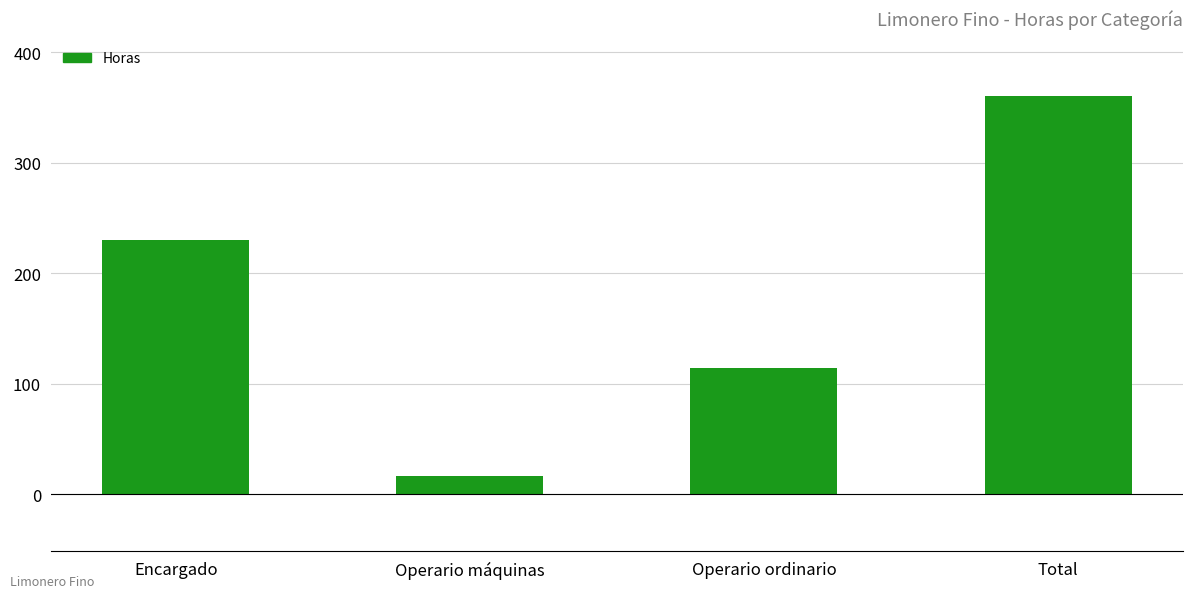

True or false: the data shows 16.2 at Operario máquinas.

True